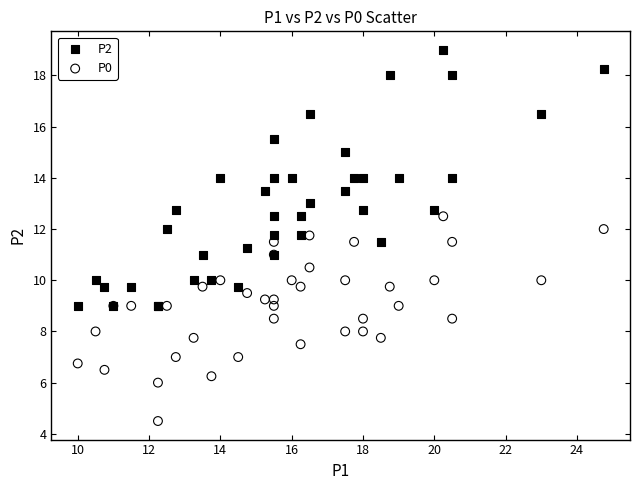

Which series has the largest Y range (max minus min)?

P2